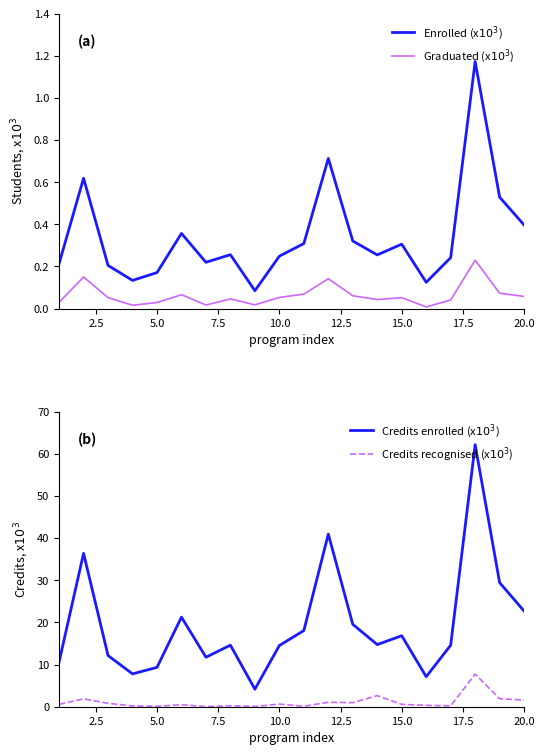

True or false: Credits recognised (x$10^{3}$) has more than 1 interior local peaks.

True